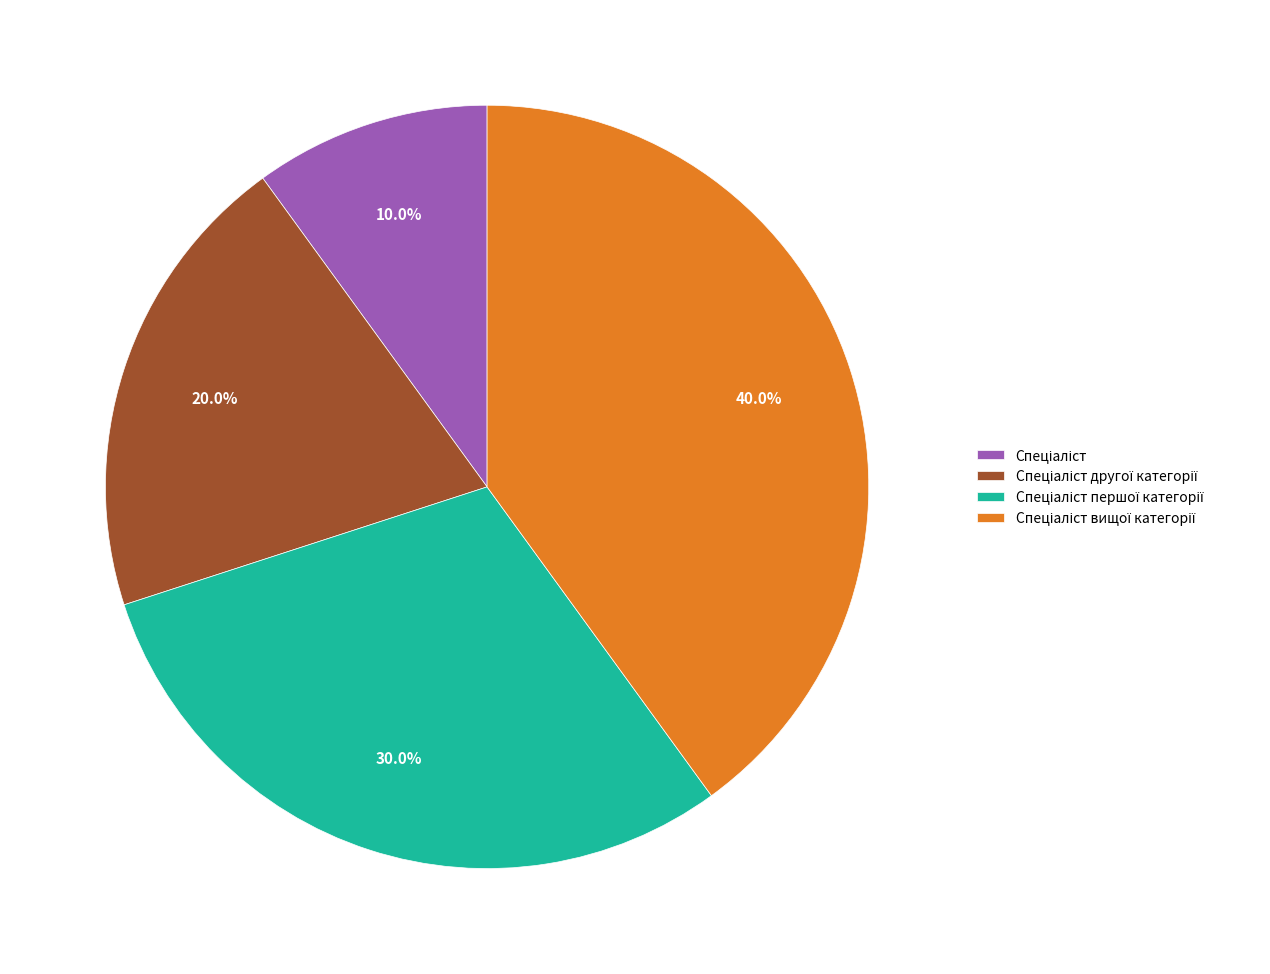

Is there a majority slice in this chart?

No